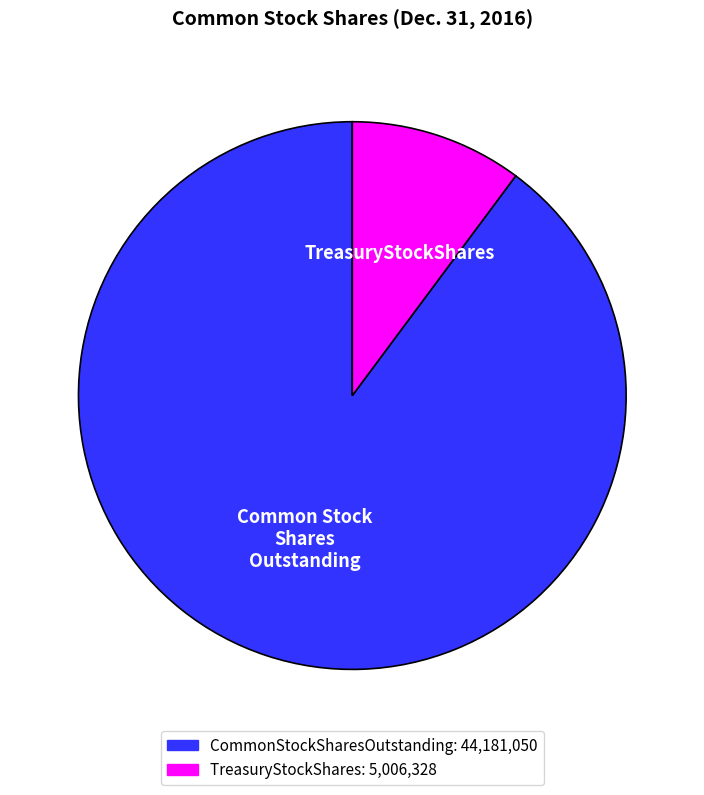

Which has a higher value, TreasuryStockShares or CommonStockSharesOutstanding?

CommonStockSharesOutstanding